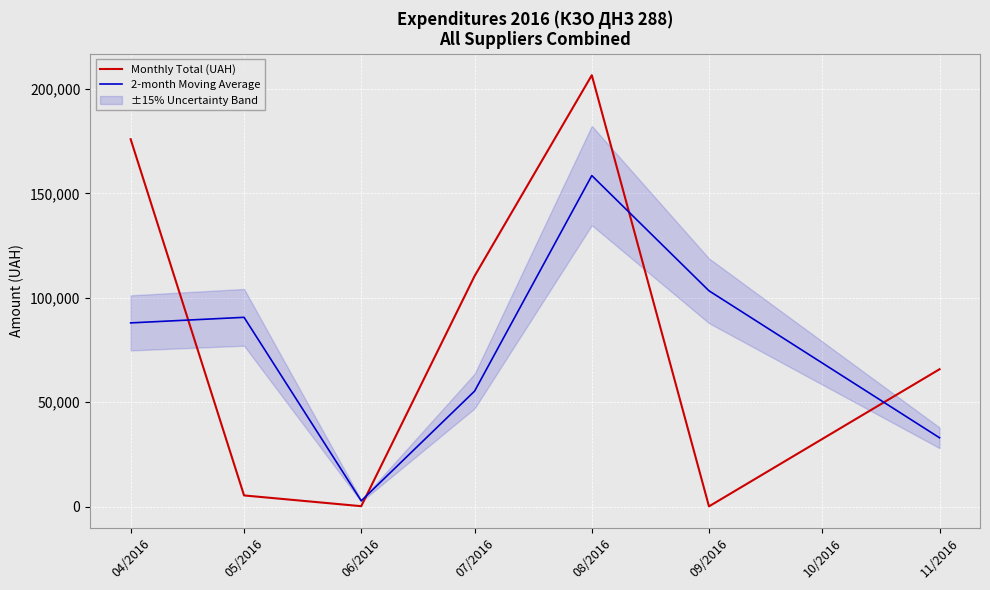

The value of Monthly Total (UAH) at 11/2016 is 15976.1. True or false?

False